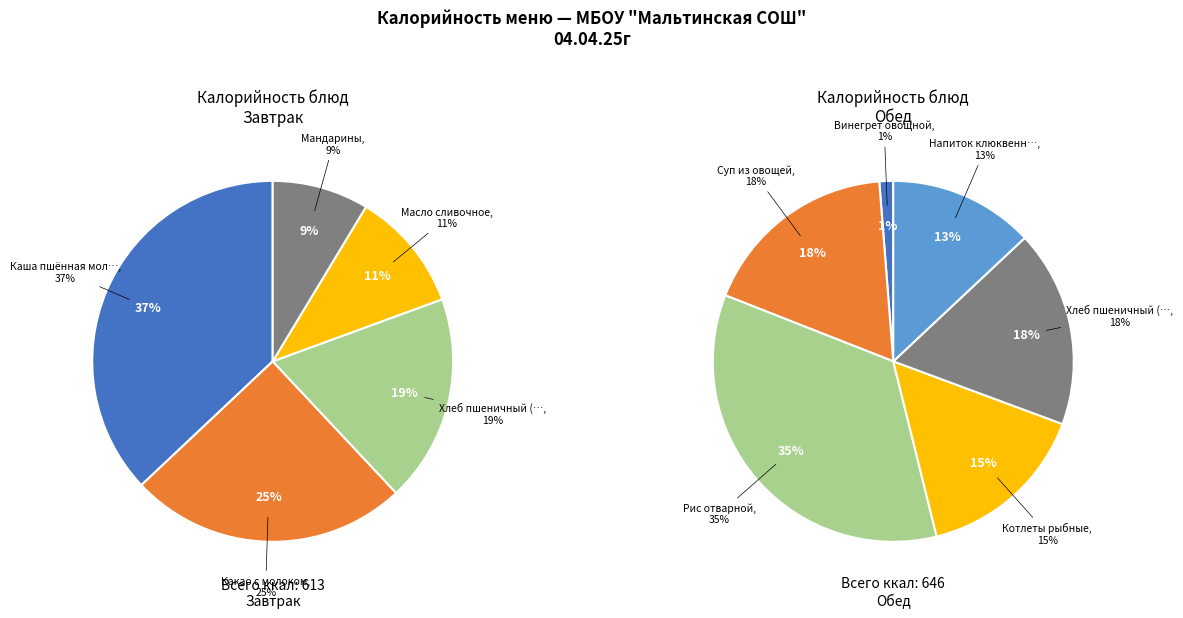

True or false: Какао с молоком accounts for 3% of the total.

False